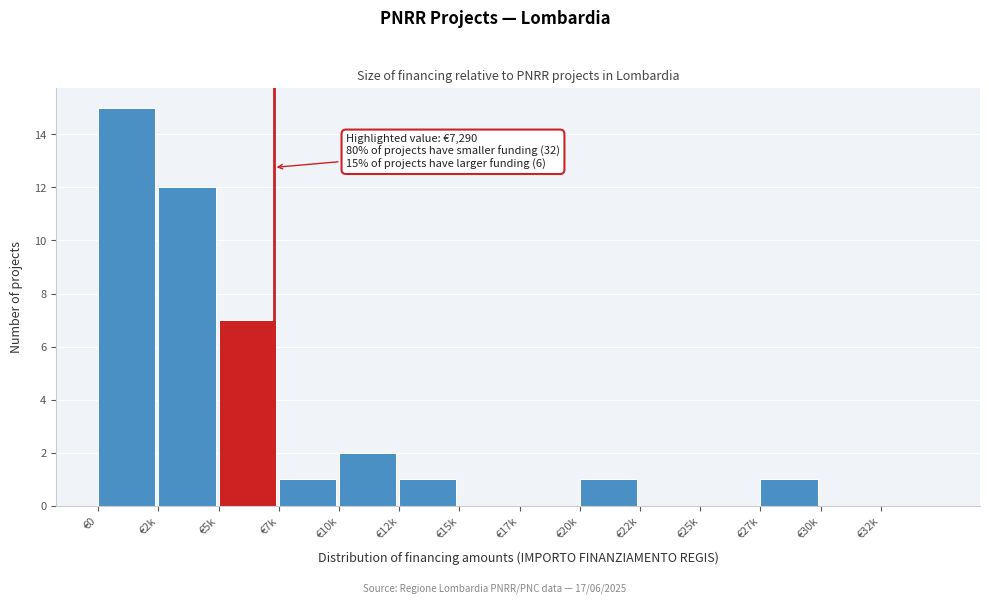

Reading left to right, what are all the values shown in this chart?

€0=15	€2k=12	€5k=7	€7k=1	€10k=2	€12k=1	€15k=0	€17k=0	€20k=1	€22k=0	€25k=0	€27k=1	€30k=0	€32k=0